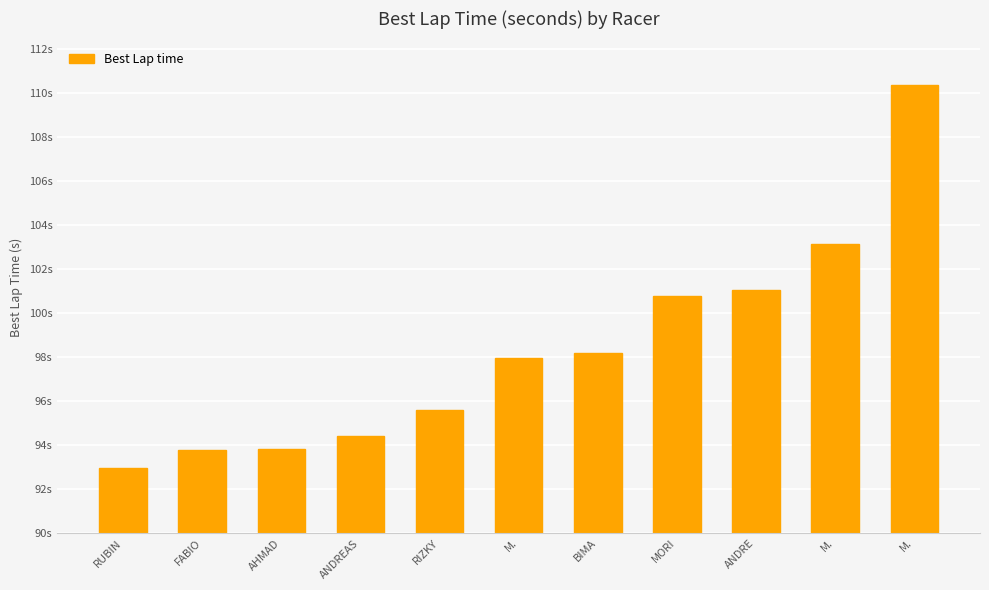

Rank the categories by value from lowest to highest.

RUBIN, FABIO, AHMAD, ANDREAS, RIZKY, M., BIMA, MORI, ANDRE, M., M.